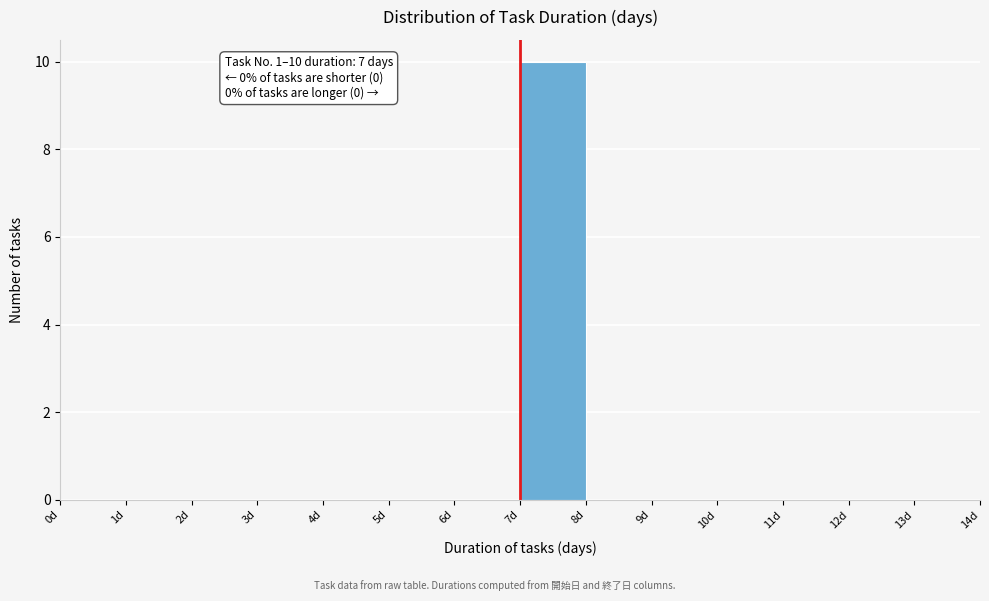

Over which range of the x-axis is the bar tallest?

7 to 8